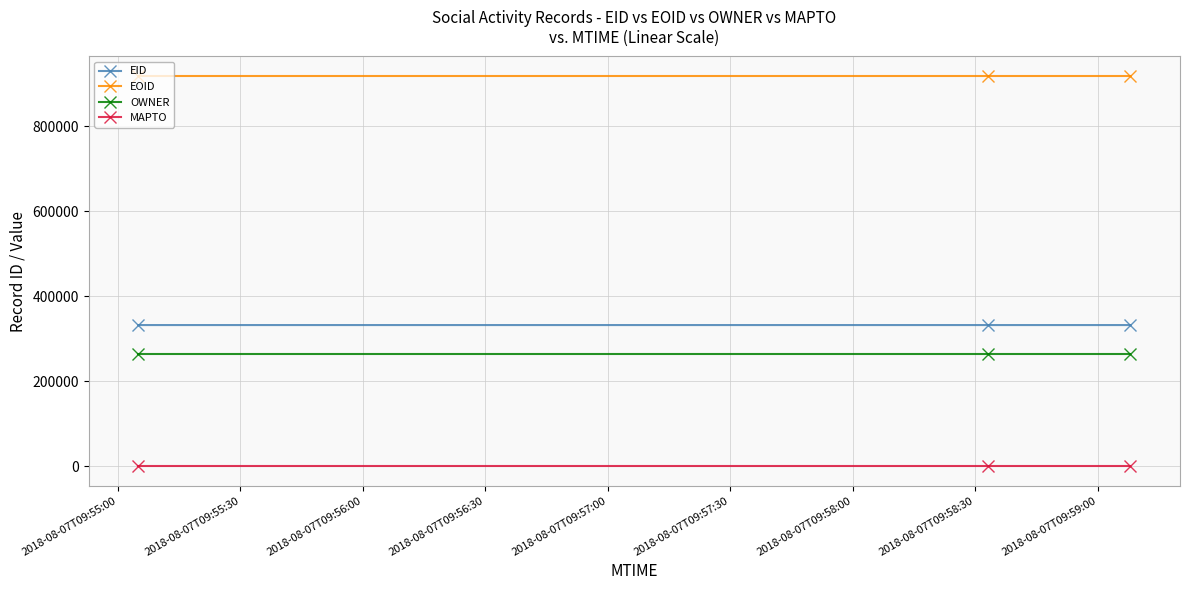

How many data points does each series have?

3